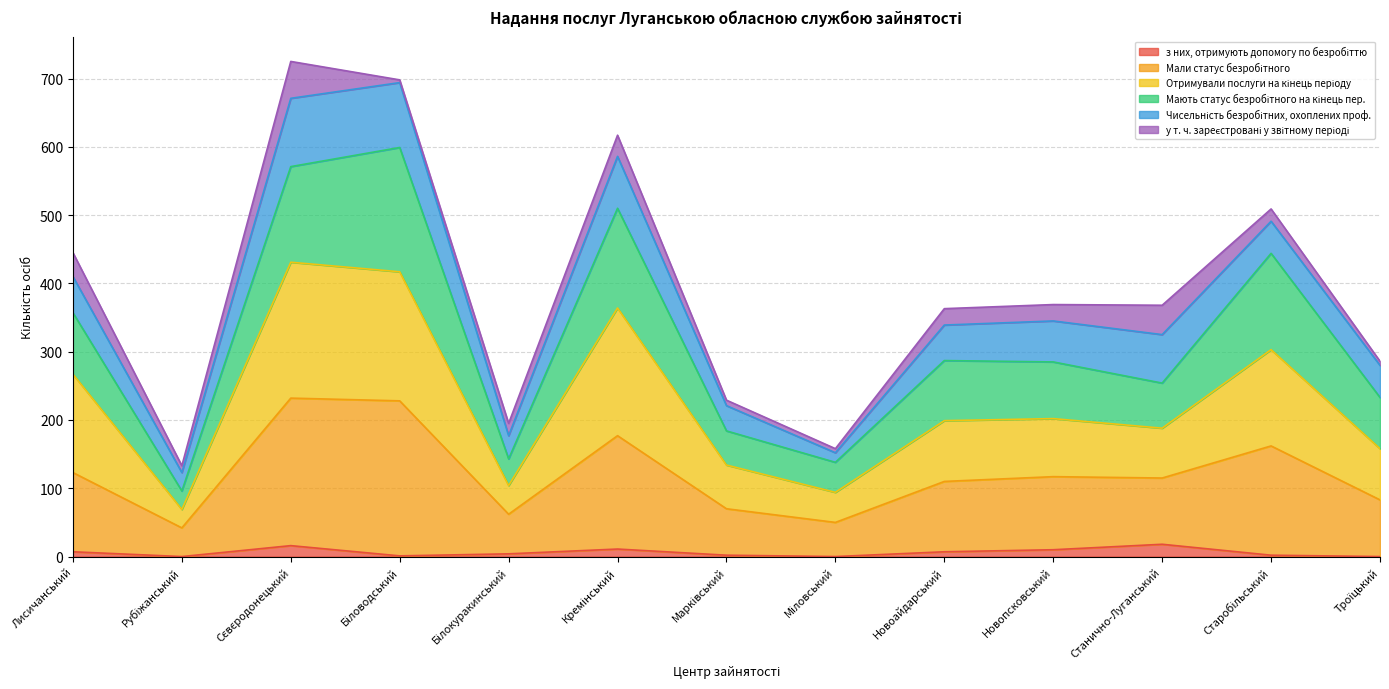

True or false: Отримували послуги на кінець періоду and Мали статус безробітного intersect in this chart.

False